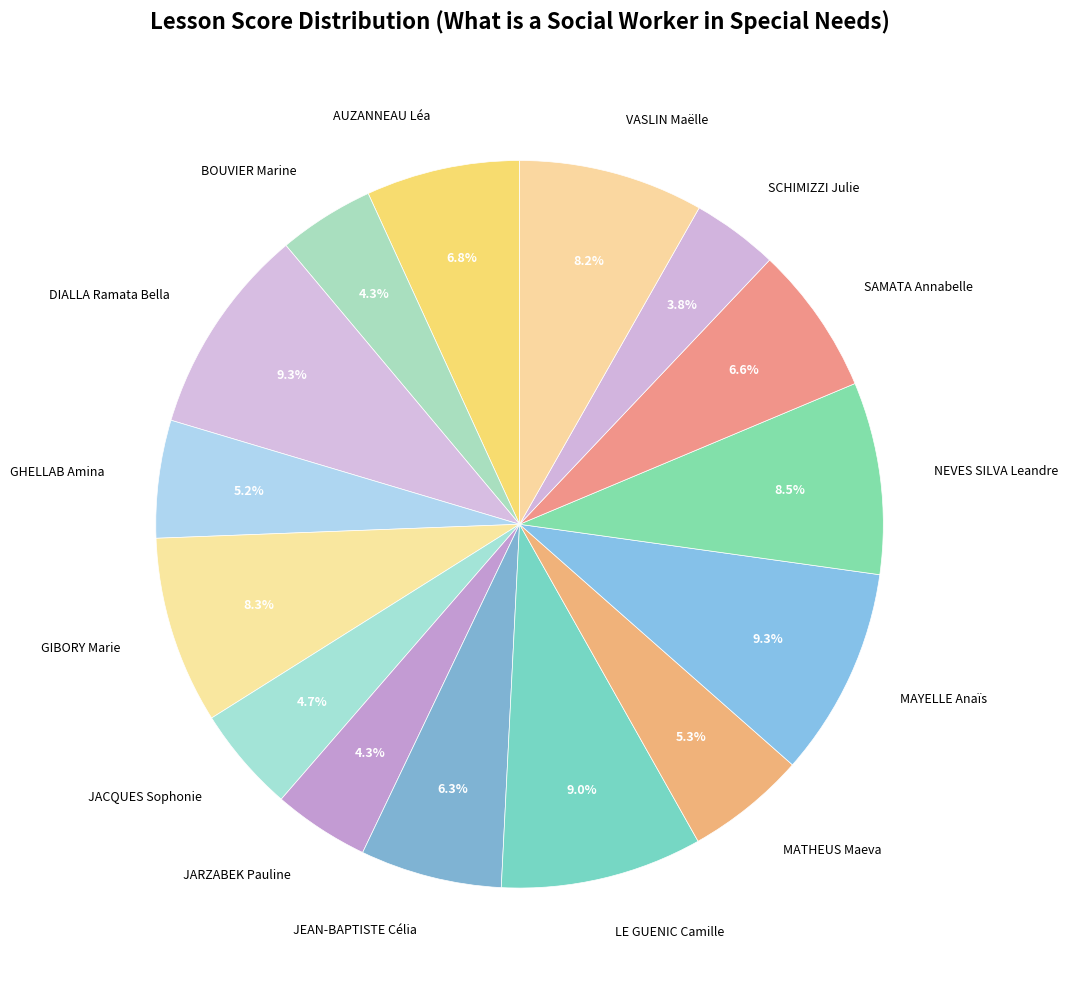

The JEAN-BAPTISTE Célia slice represents 1% of the pie. True or false?

False